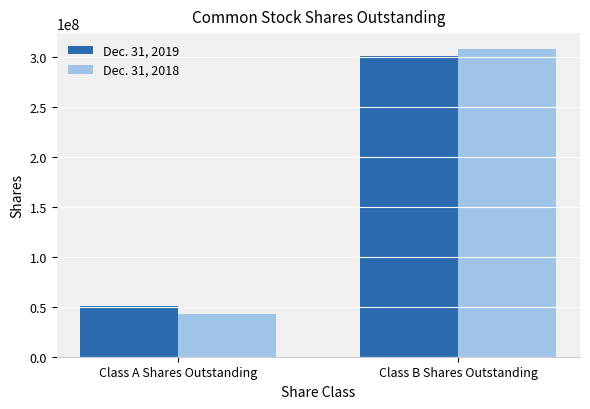

The Dec. 31, 2019 series shows 50816706 at Class A Shares Outstanding. True or false?

True